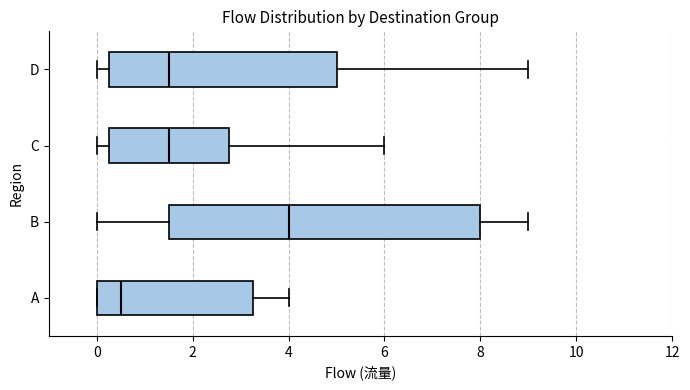

Where does the median line of the box for A sit on the x-axis? The values are not printed on the chart, so give them approximately, as read against the axis.

0.6